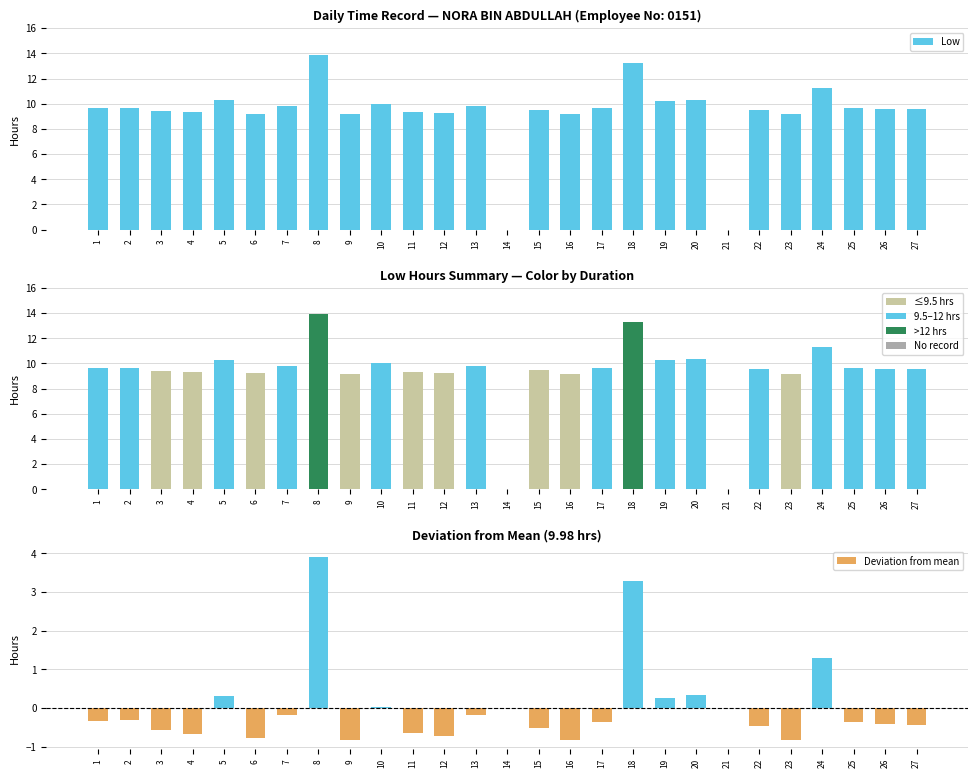

Where does the Low series first go above 9?

1